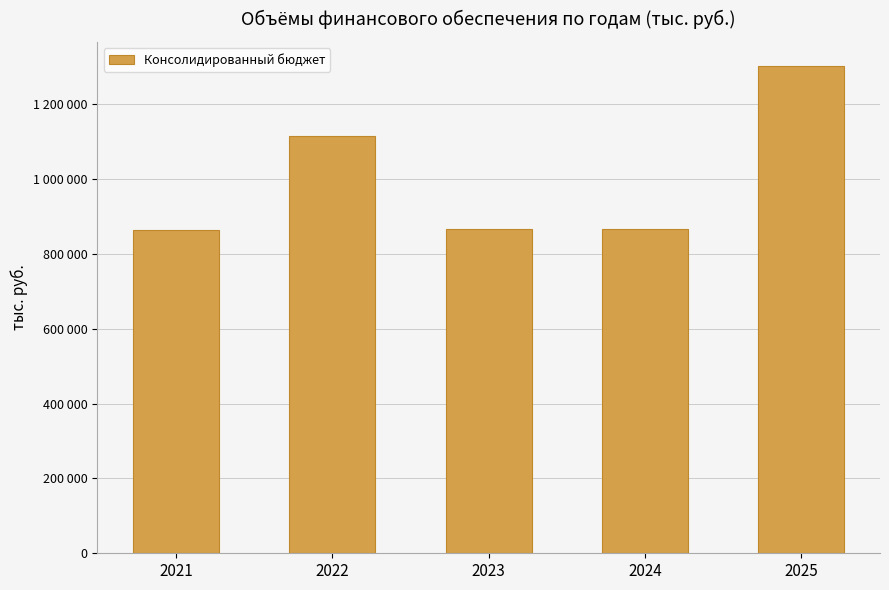

Where is the data nearest to the value 1081765?

2022